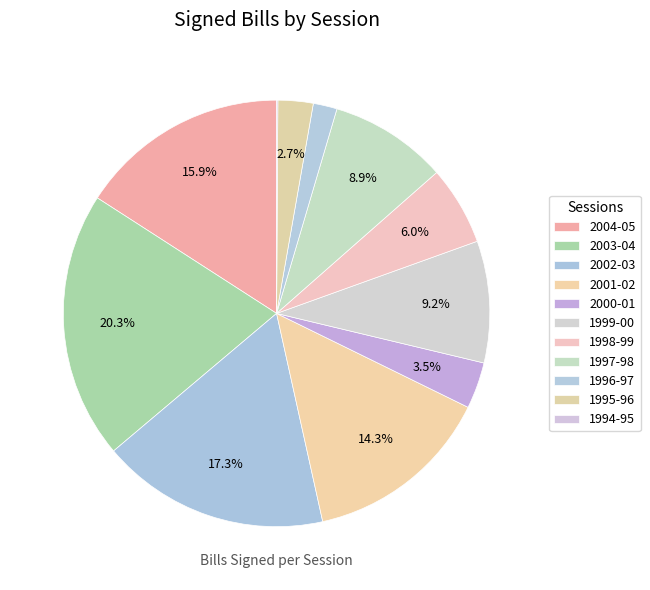

Do 1998-99 and 1996-97 together represent more than half of the pie?

No